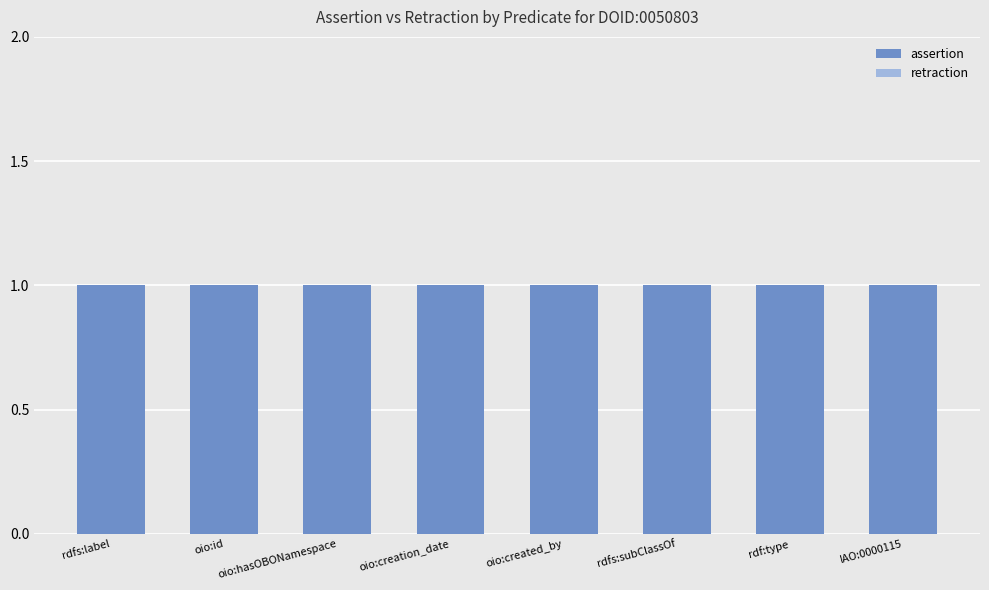

What is the minimum value for assertion?

1